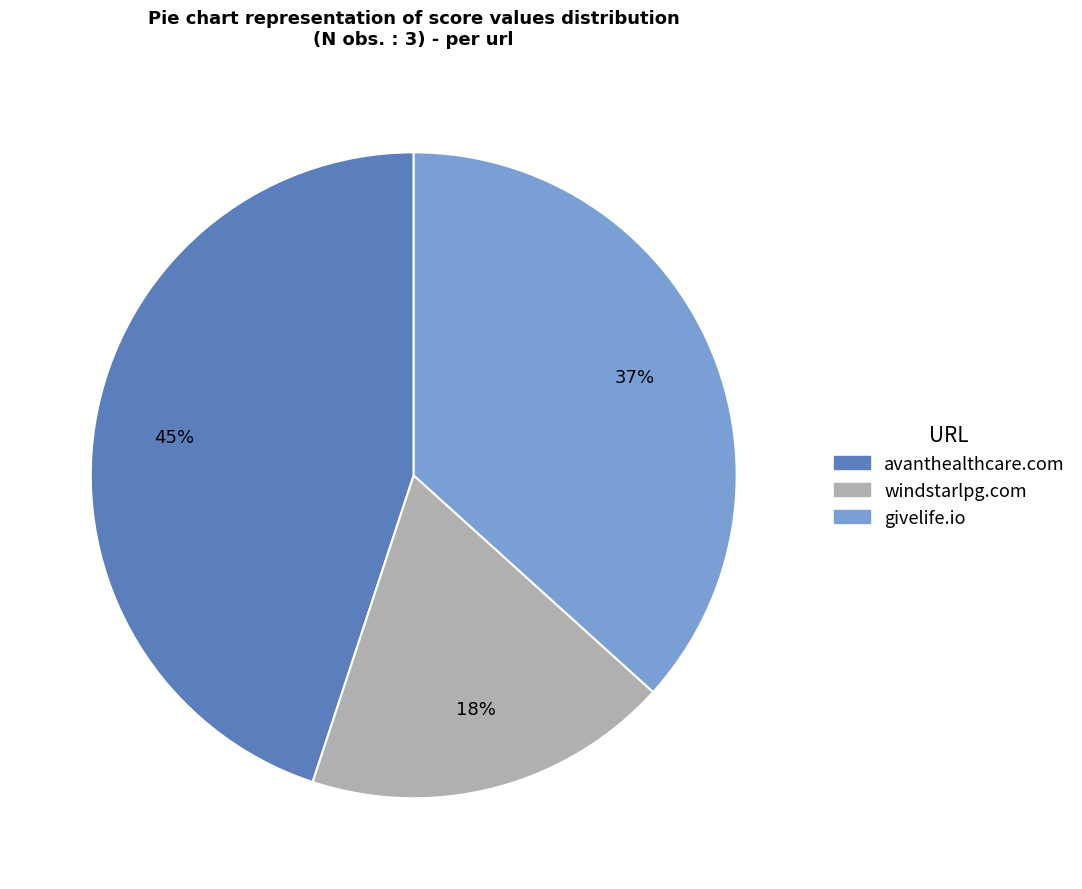

How many segments does this pie chart have?

3